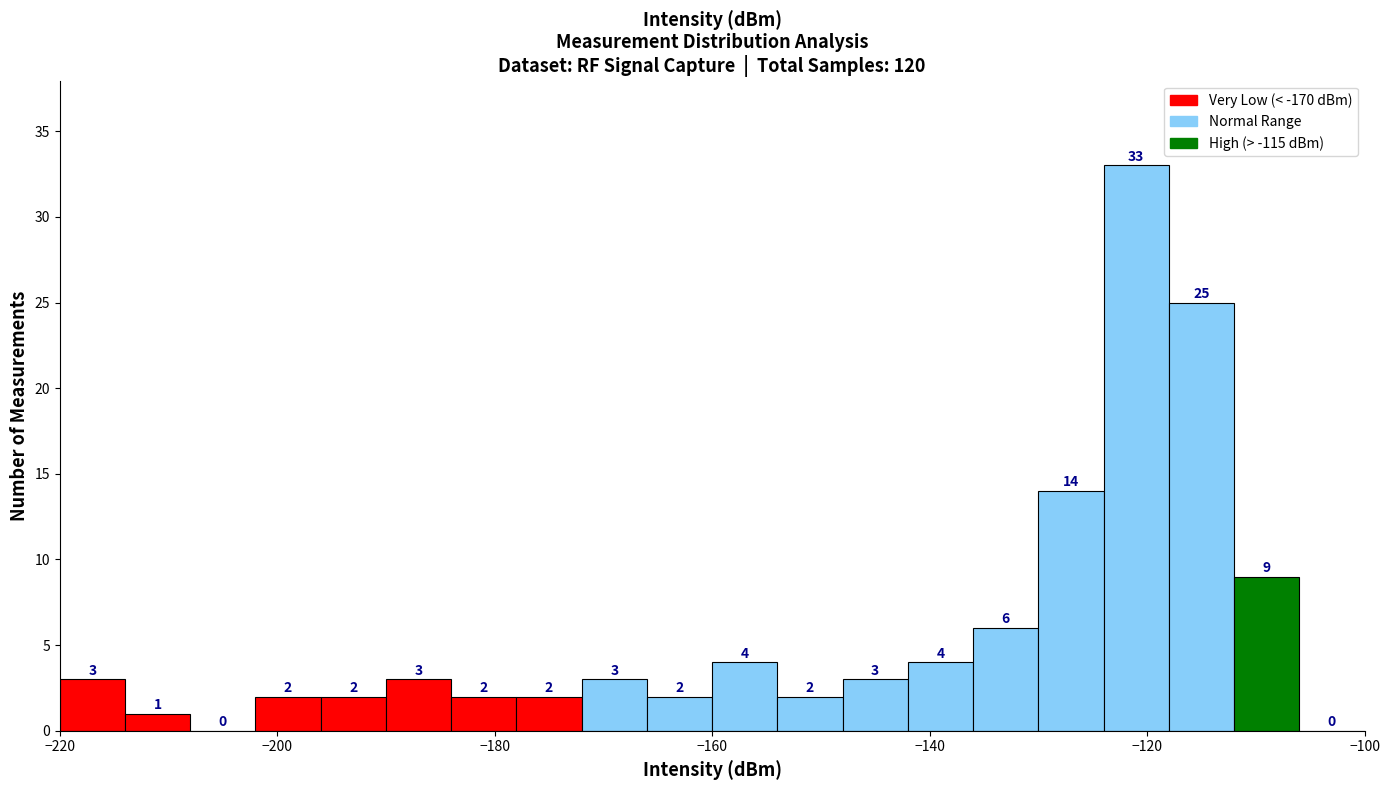

Around what value on the x-axis is the tallest bar? Give the approximate position of its centre, as read against the axis.

-120